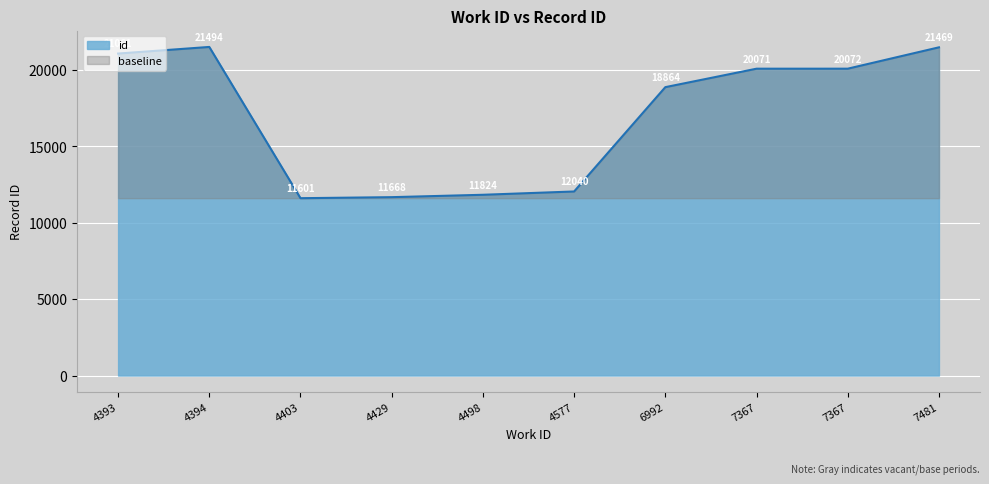

Rank the categories by value from lowest to highest.

4403, 4429, 4498, 4577, 6992, 7367, 7367, 4393, 7481, 4394